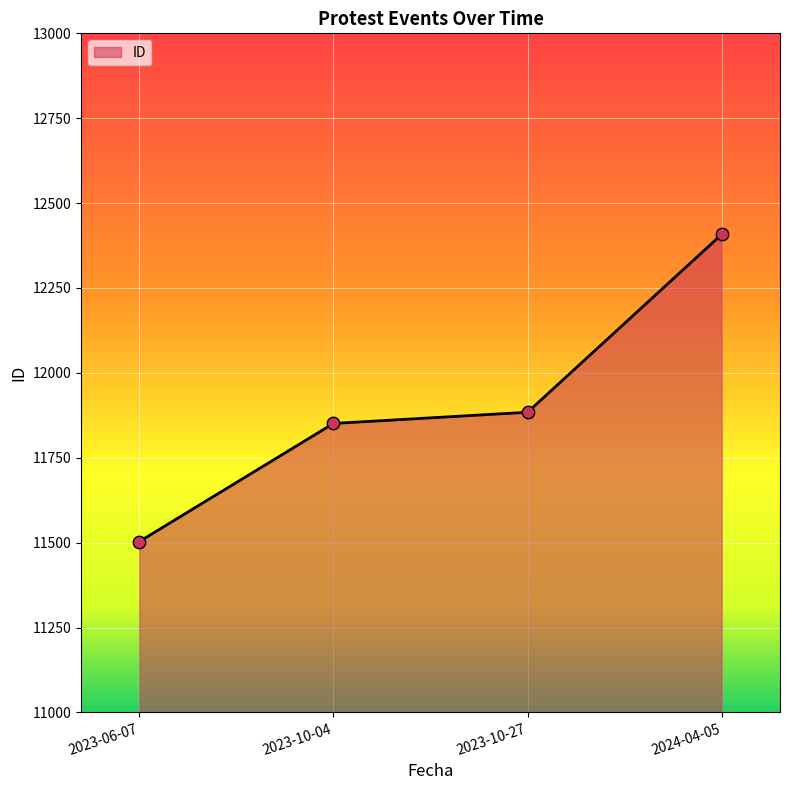

Which has a higher value, 2023-06-07 or 2024-04-05?

2024-04-05